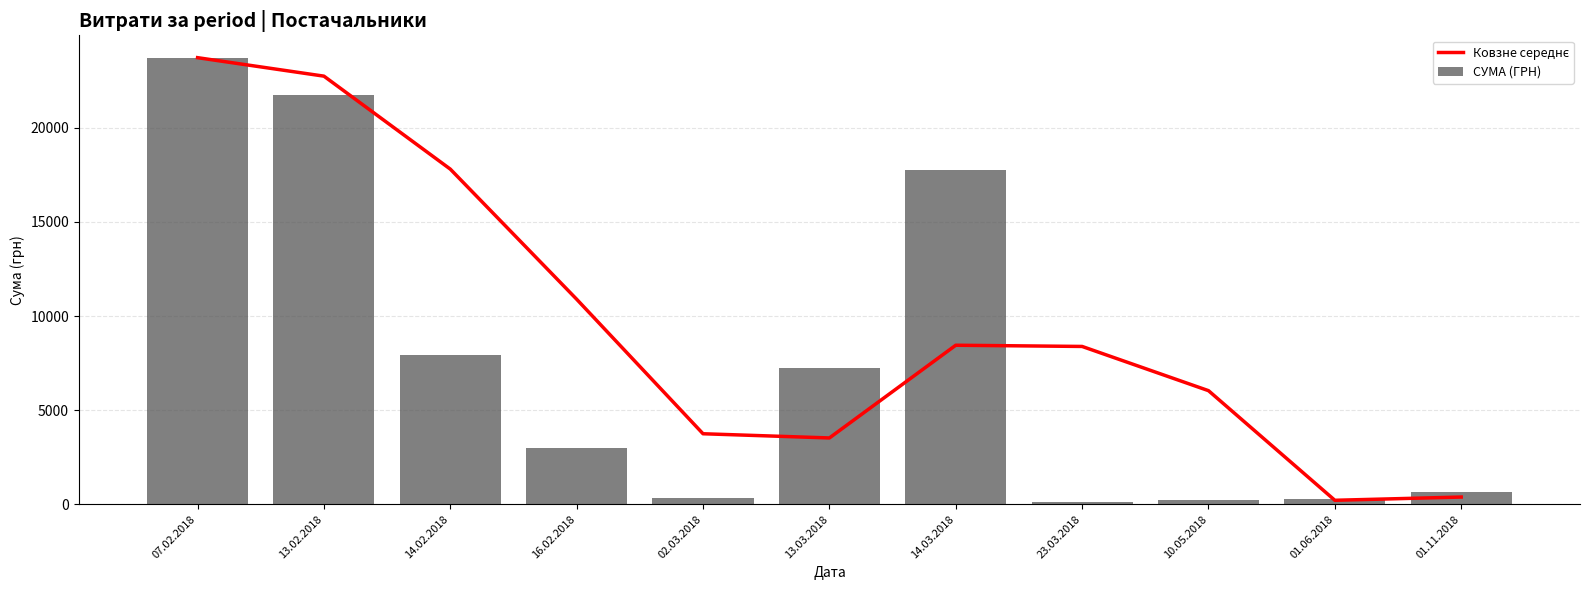

What is the value of the СУМА (ГРН) bar at the 9th from the left?

213.6